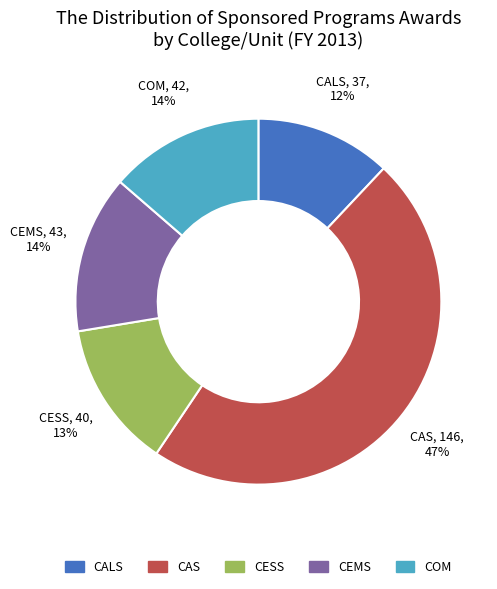

Which category has the smallest portion of the pie?

CALS